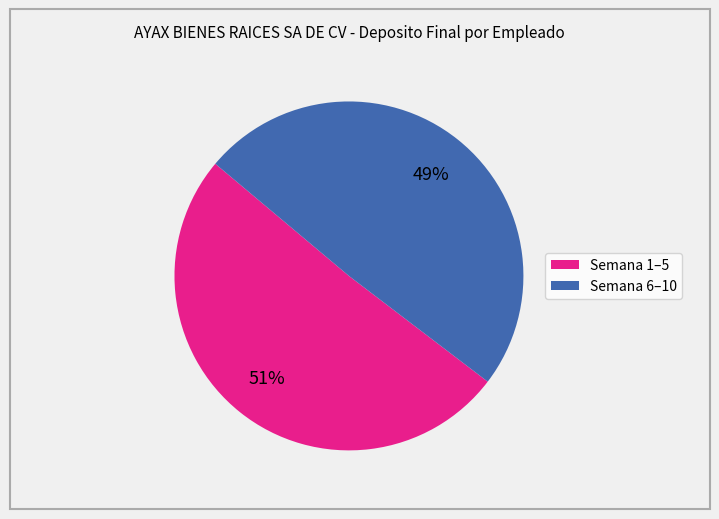

How many segments does this pie chart have?

2